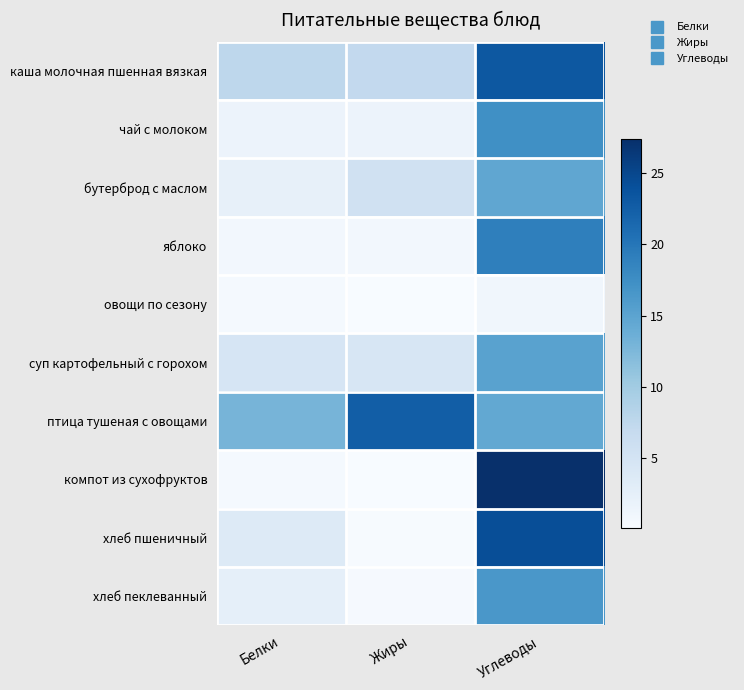

What is the total value across all series at Белки?

37.0